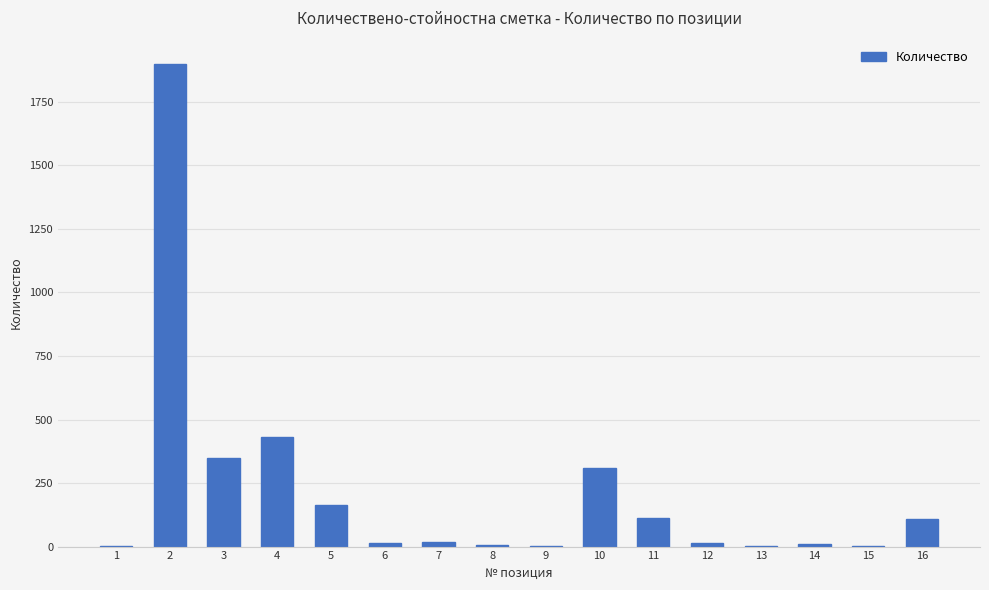

What is the sum of all values?

3453